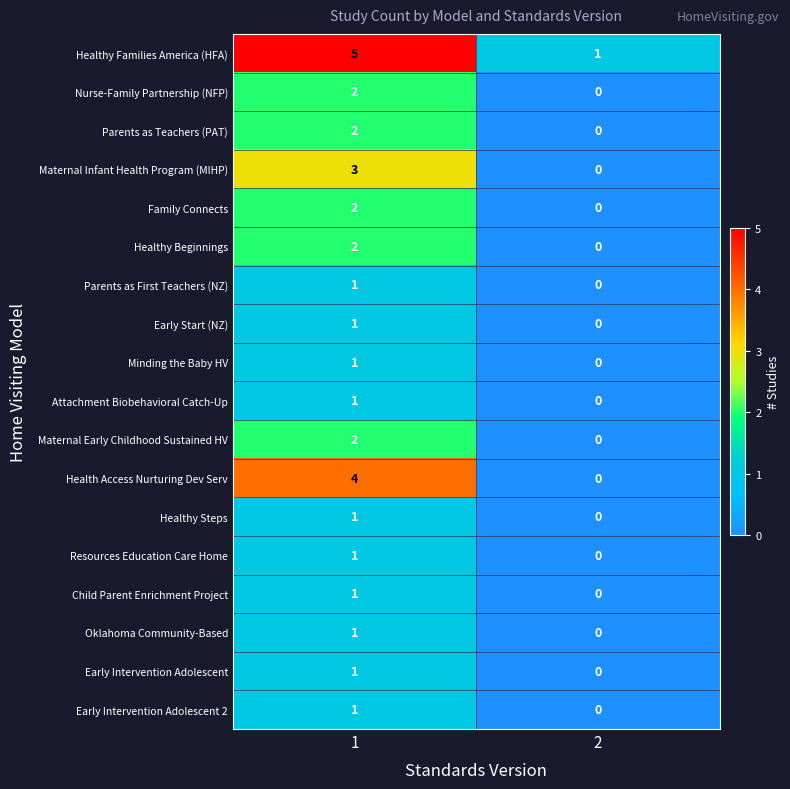

The value of Early Intervention Adolescent 2 at 1 is 0. True or false?

False